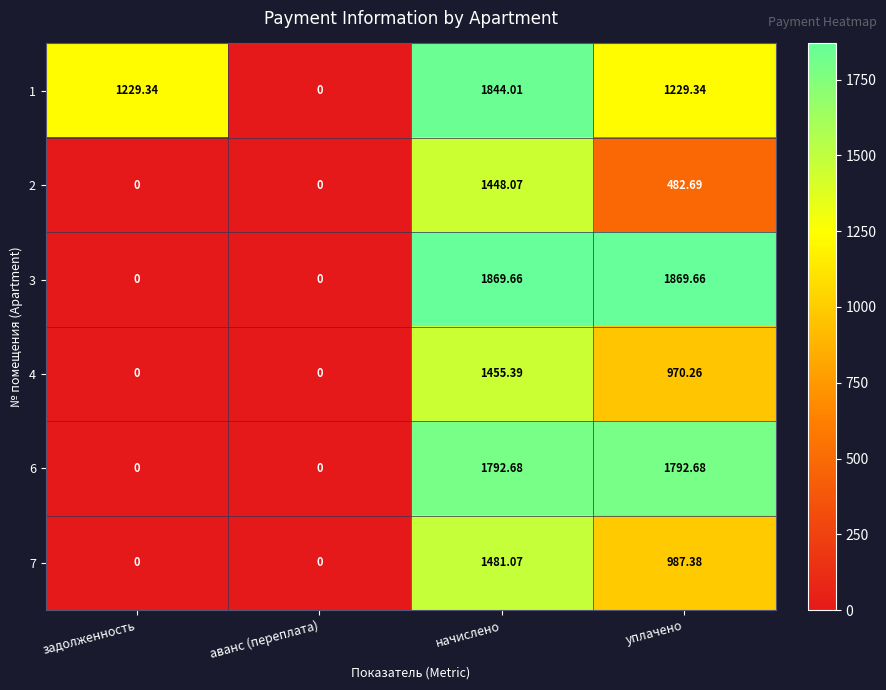

At which category is the sum across all series the highest?

начислено